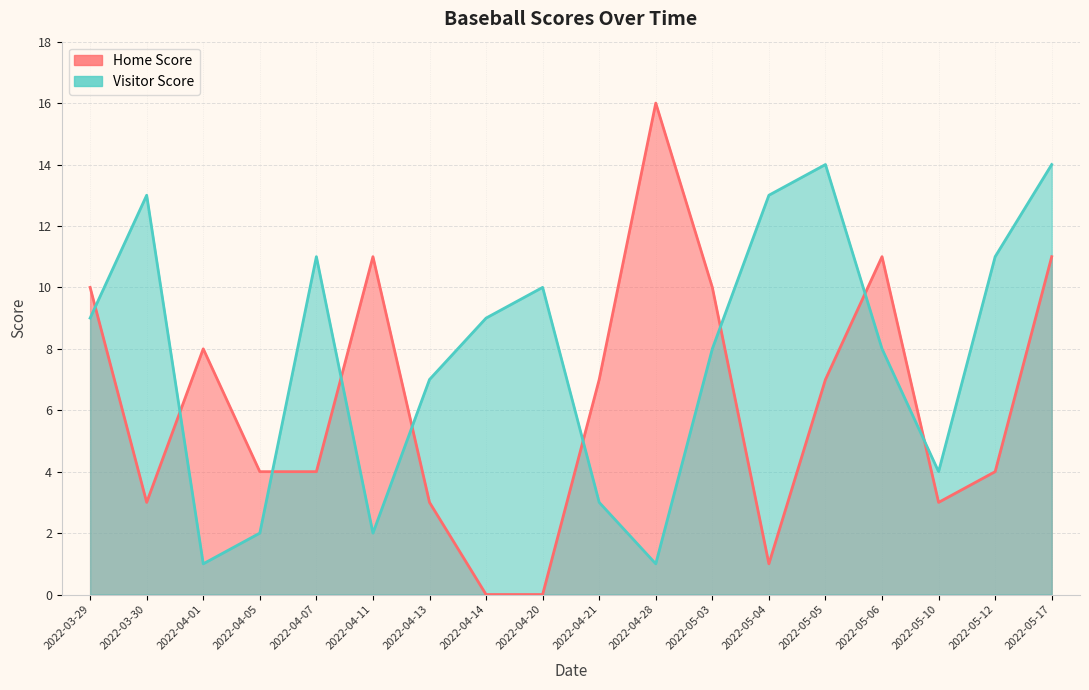

Rank the series by their average value, from lowest to highest.

Home Score, Visitor Score